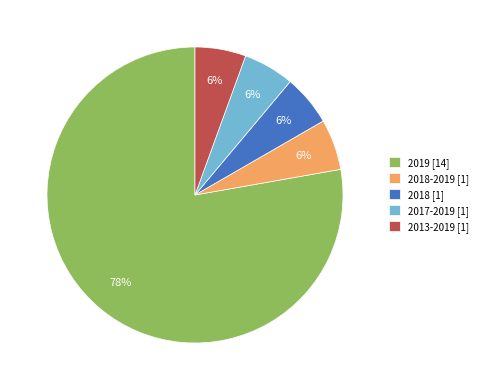

To the nearest percent, what is the average slice percentage?

20%